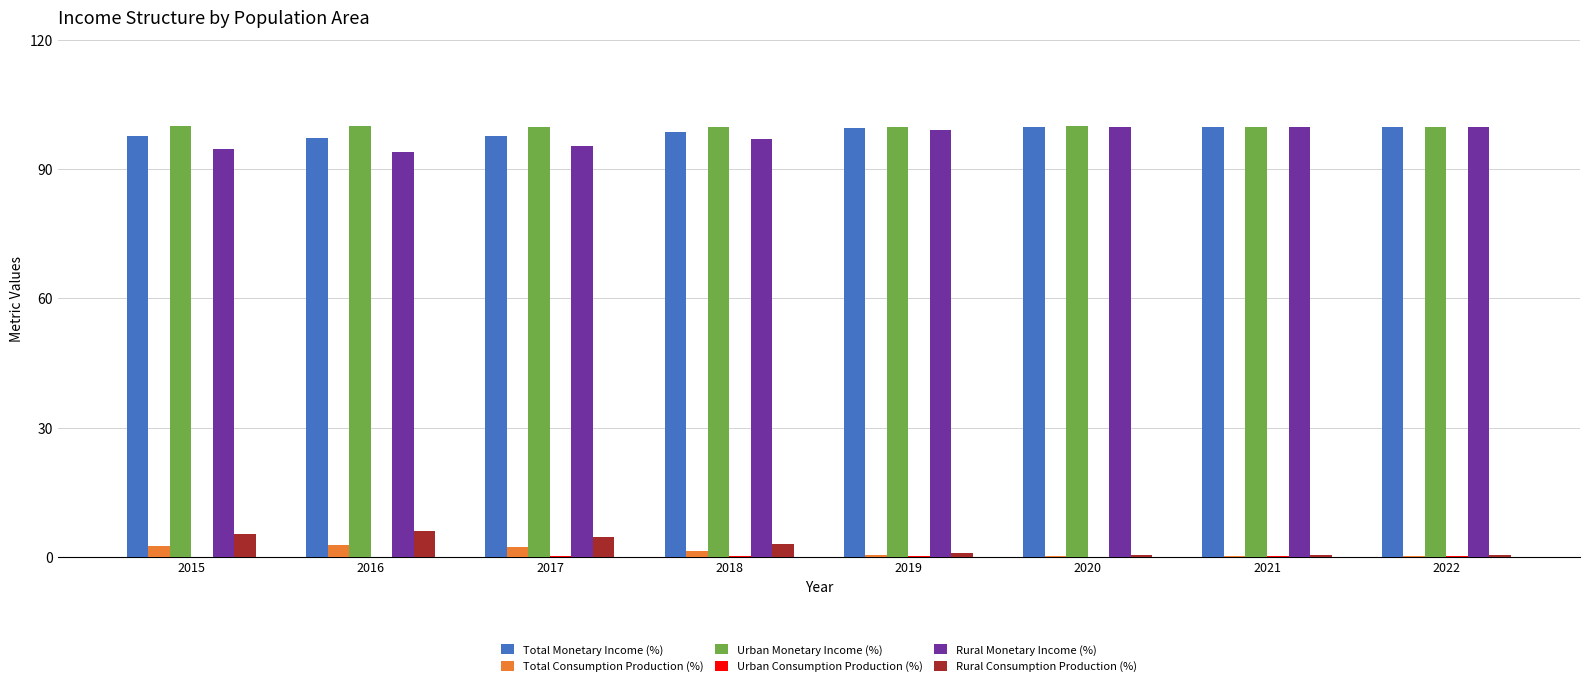

Are the bars grouped side by side (vs. stacked)?

Yes